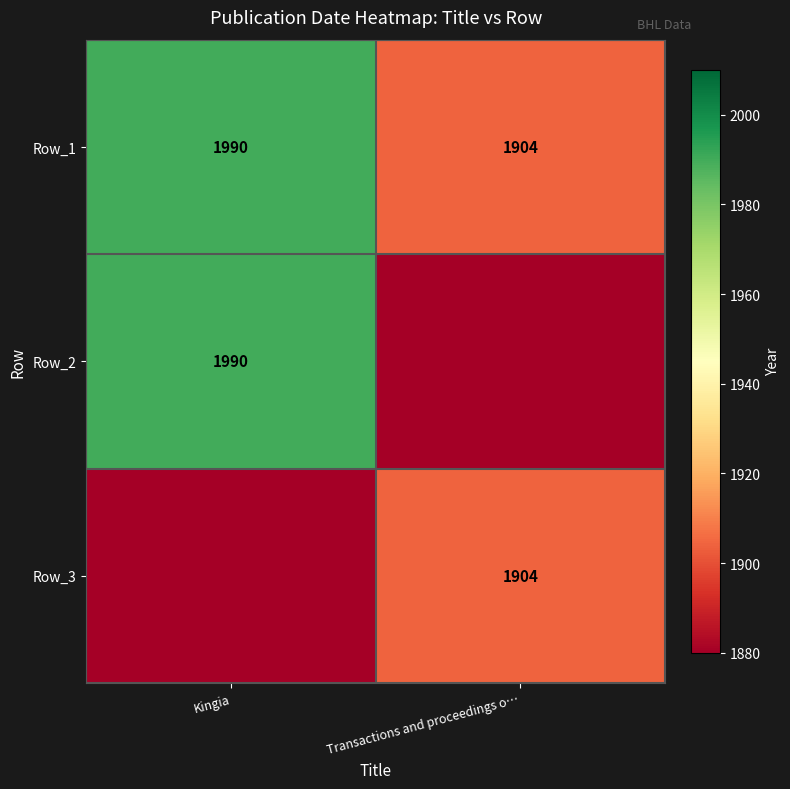

The Row_1 series shows 1904 at Transactions and proceedings o…. True or false?

True